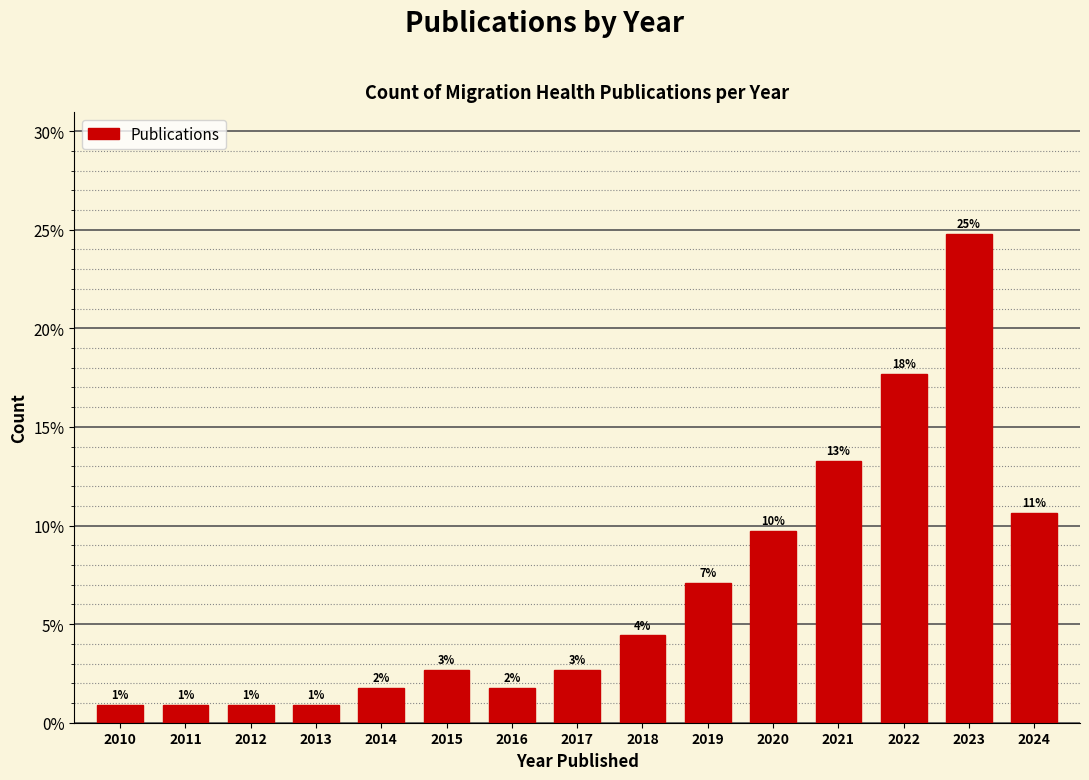

Does the chart contain any negative values?

No